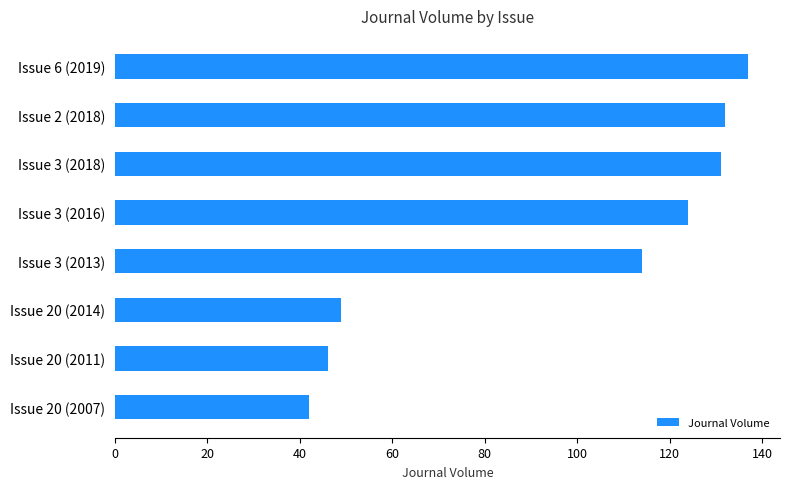

True or false: the data shows 132 at Issue 2 (2018).

True